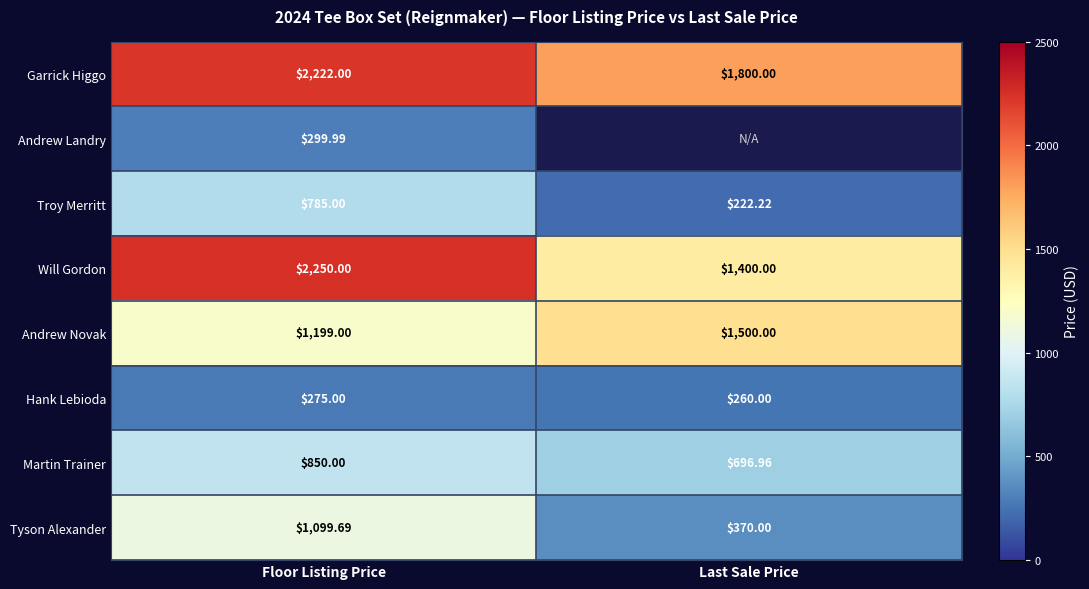

What is the spread (max minus min) of values at Last Sale Price?

1577.8